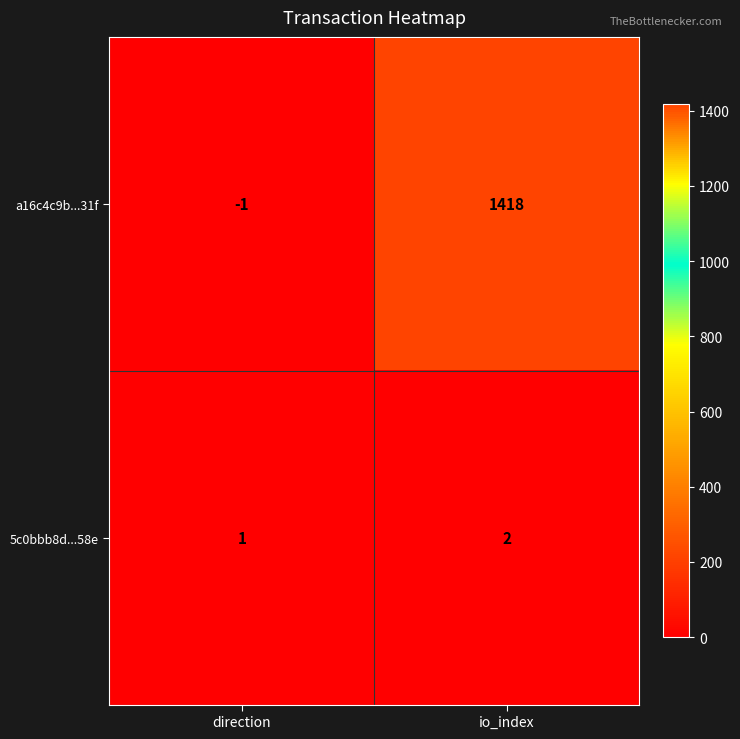

Rank the series by their maximum value, from lowest to highest.

5c0bbb8d...58e, a16c4c9b...31f